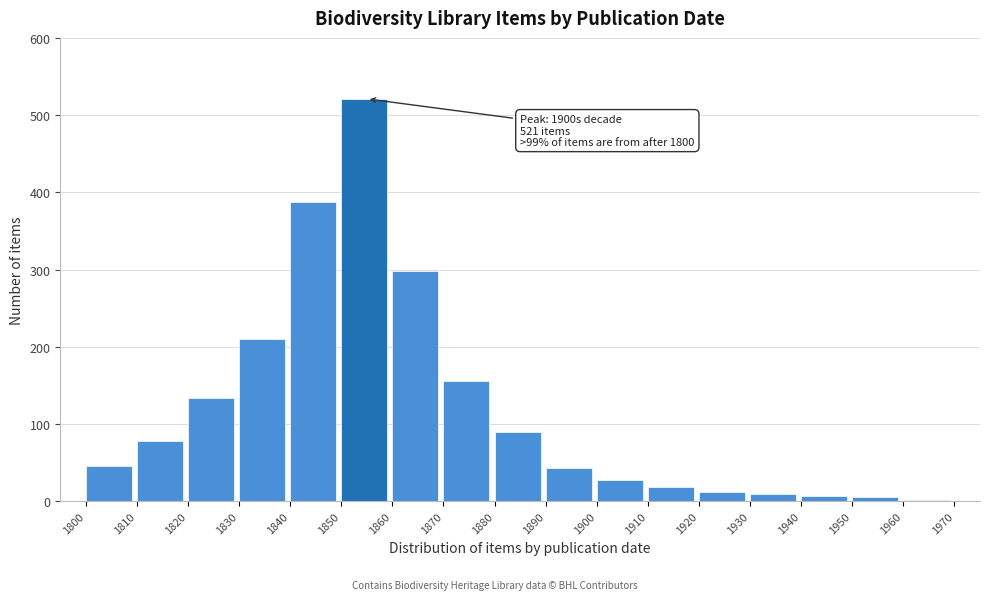

Is it true that the value at 1820 is 81?

False